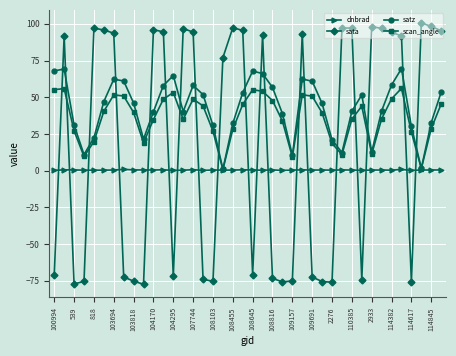

Count the number of data series in this chart.

4